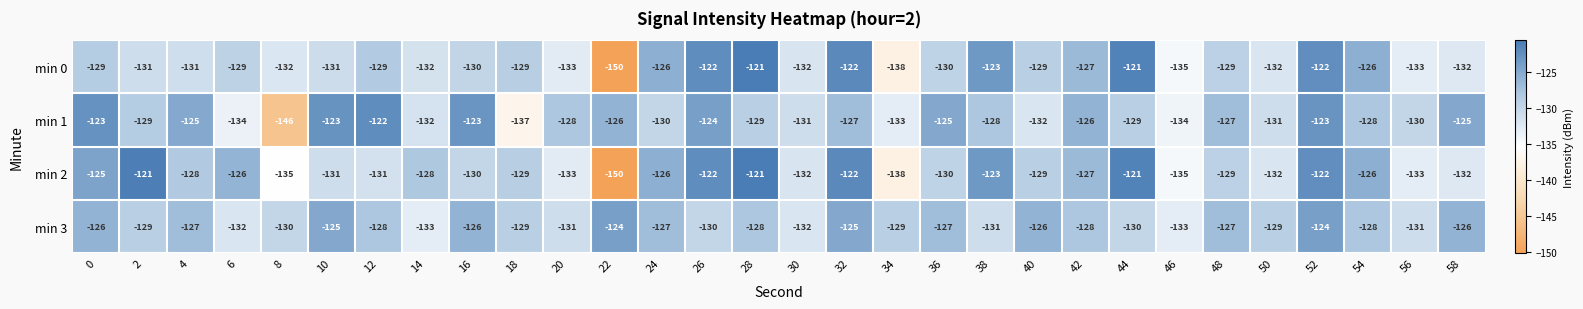

What is the maximum value for min 2?

-121